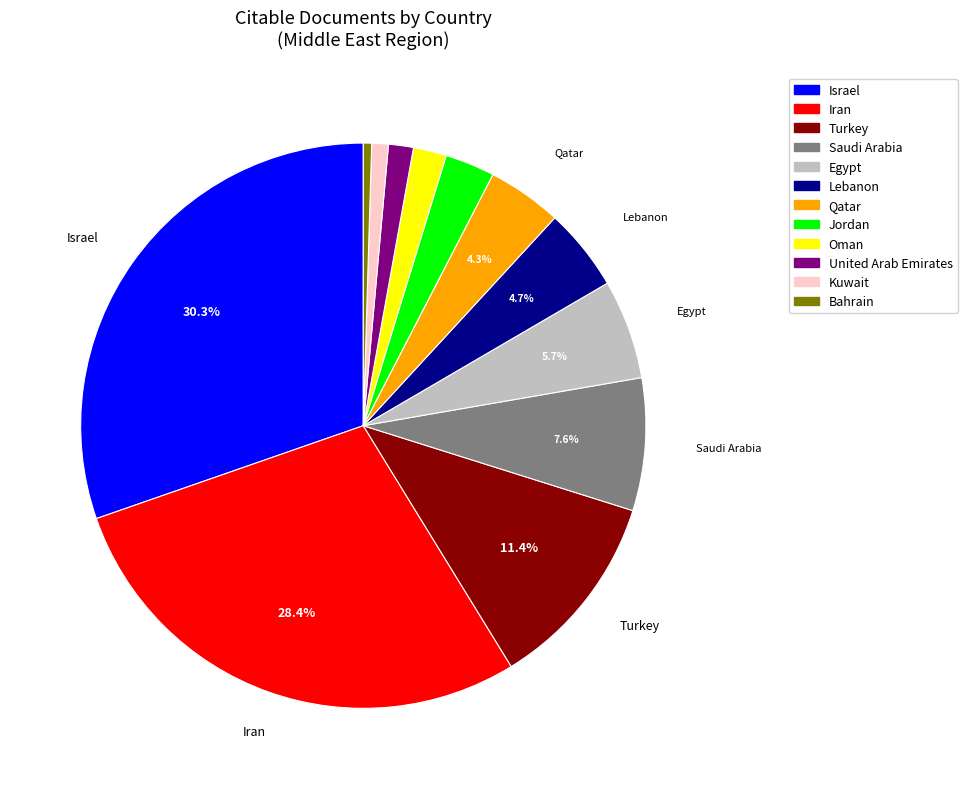

Between Egypt and Bahrain, which is larger?

Egypt